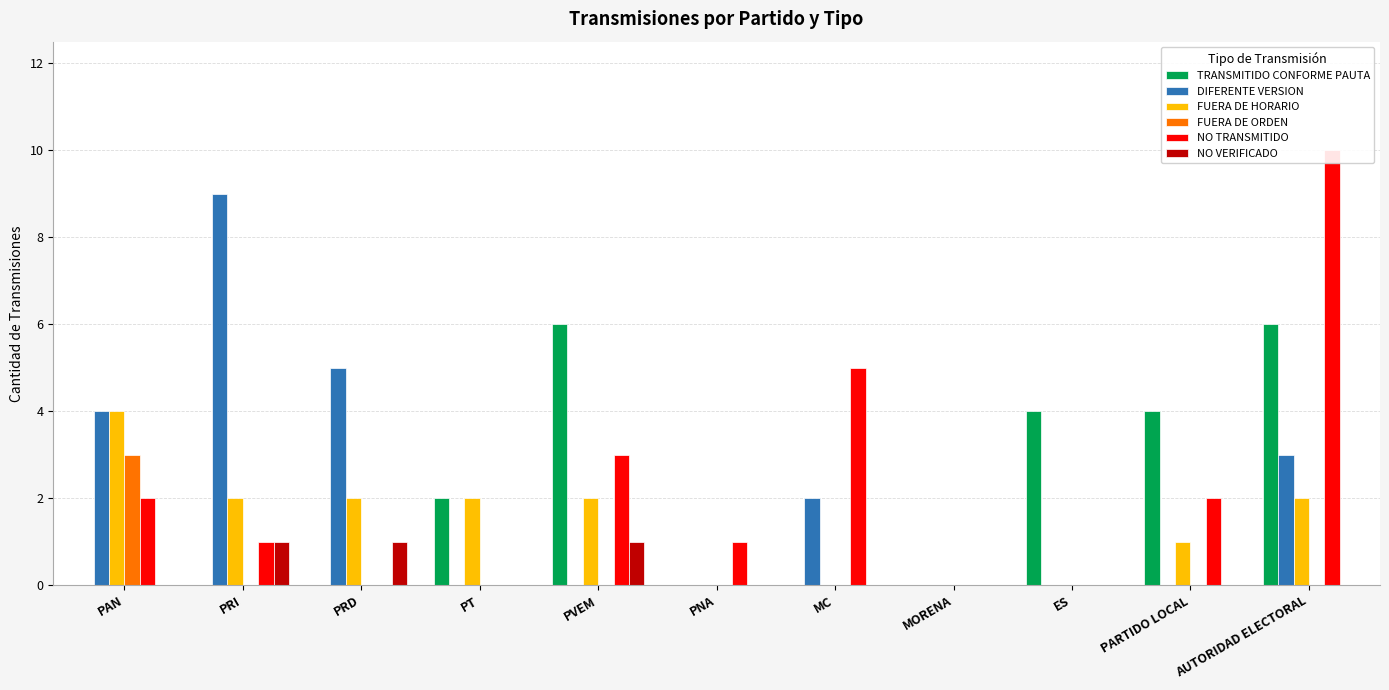

How many values in NO TRANSMITIDO are above zero?

7